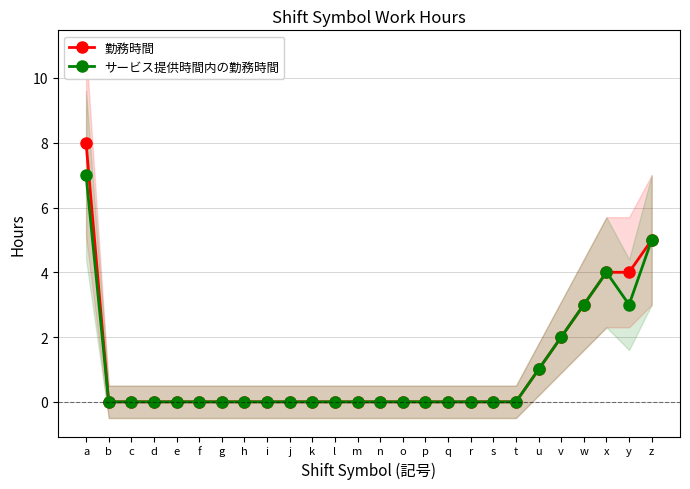

How many positive values does the 勤務時間 series have?

7